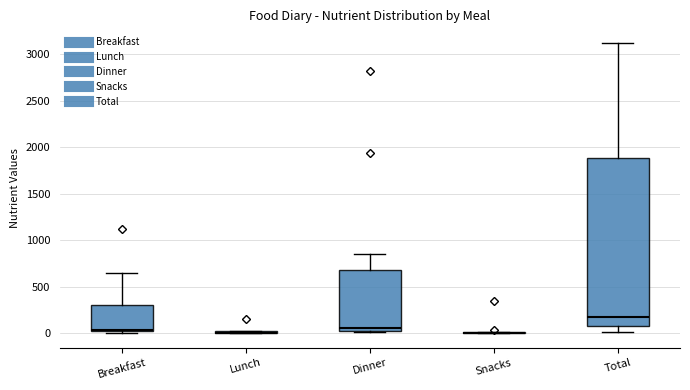

Reading left to right, transcribe this box plot: for each box, give where its median line is, the range the box spans, and where its two whiskers end, as read against the y-axis. The values are not printed on the chart, so give them approximately, as read against the axis.

Breakfast: median 50, box 0 to 300, whiskers 0 (just below the box's lower edge) to 650
Lunch: box collapsed to a line at 0, whiskers 0 to 0
Dinner: median 50 (just above the box's lower edge), box 50 to 700, whiskers 0 to 850
Snacks: box collapsed to a line at 0, whiskers 0 to 0
Total: median 150, box 100 to 1900, whiskers 0 to 3100